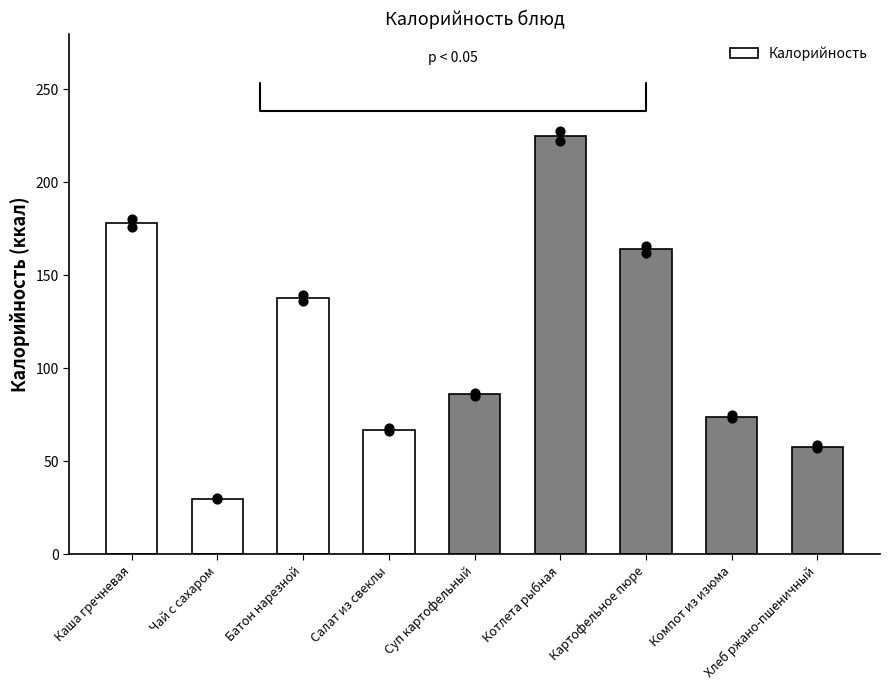

What is the change in value from Котлета рыбная to Компот из изюма?

-151